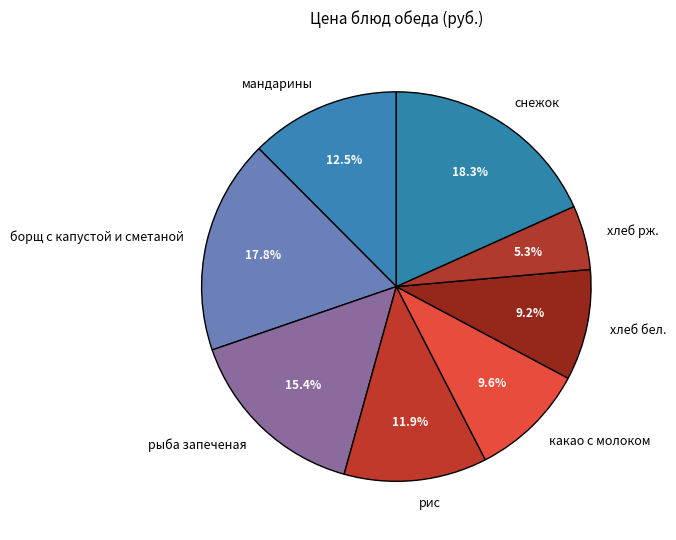

How much of the chart is everything except мандарины?

87.5%